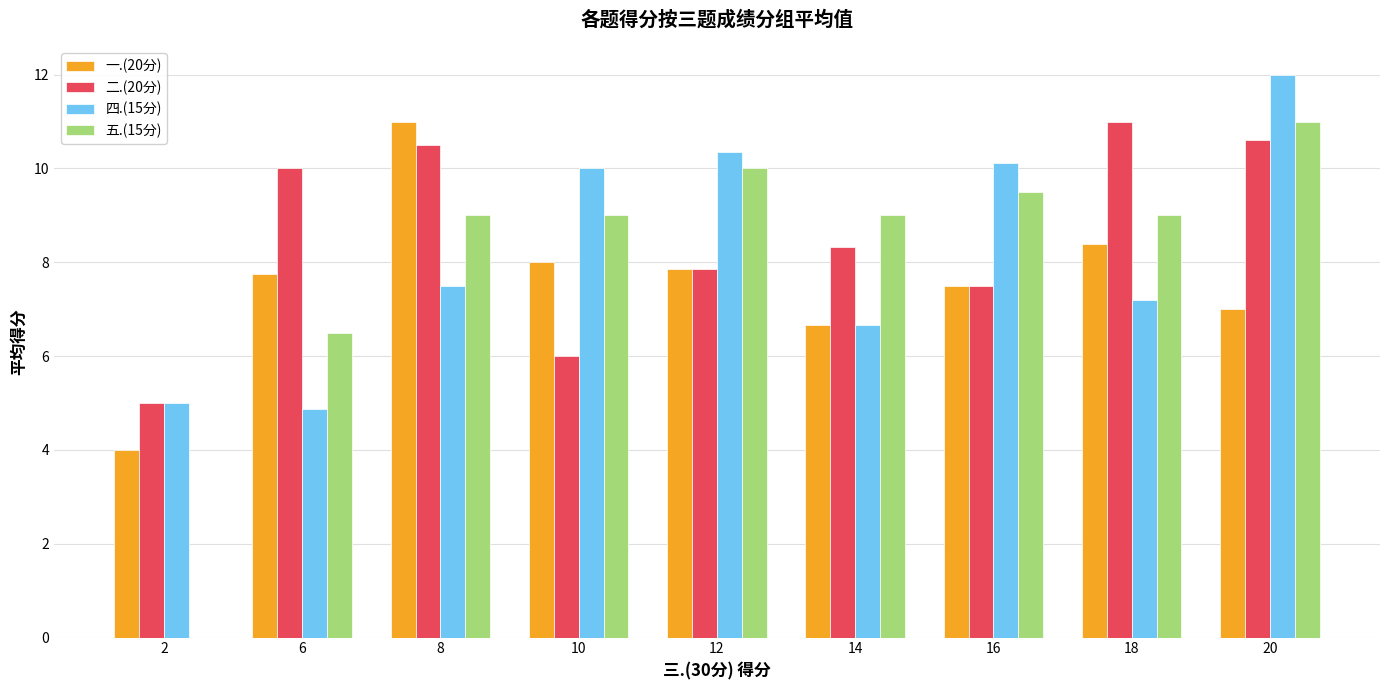

What is the sum of the 二.(20分) values at 14 and 20?

18.9